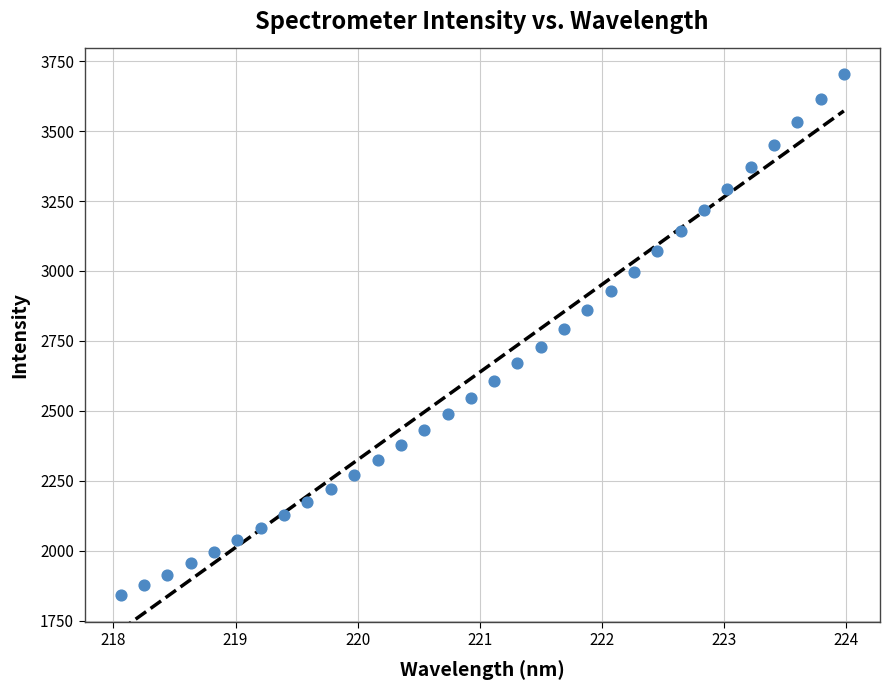

What is the range of X values (max minus min)?

5.9